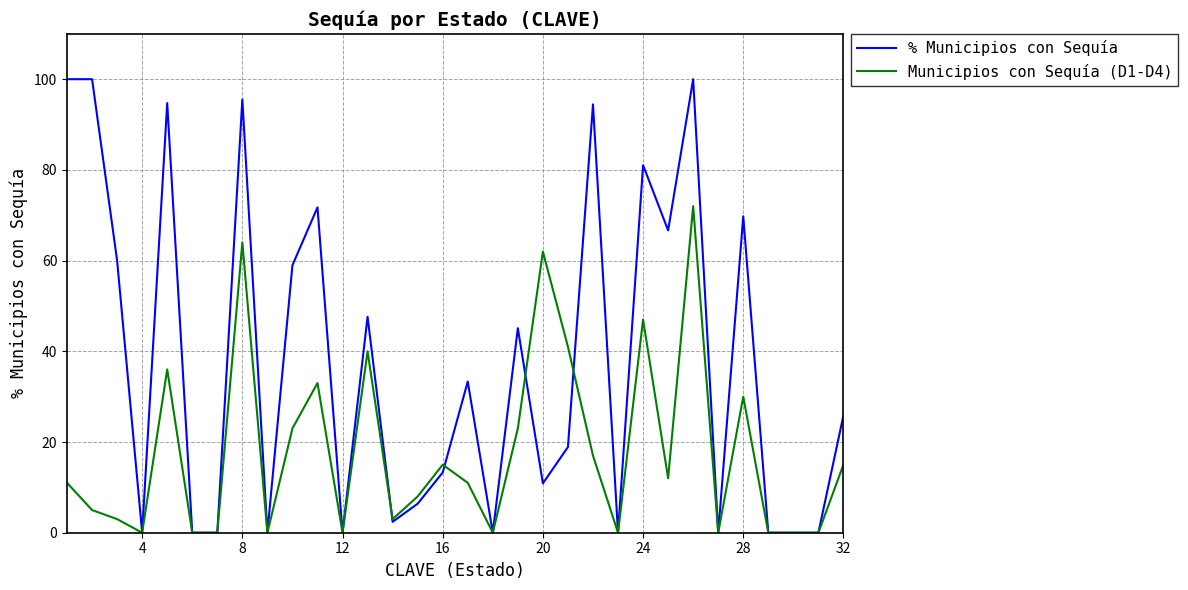

What is the highest value of the % Municipios con Sequía series?

100.0